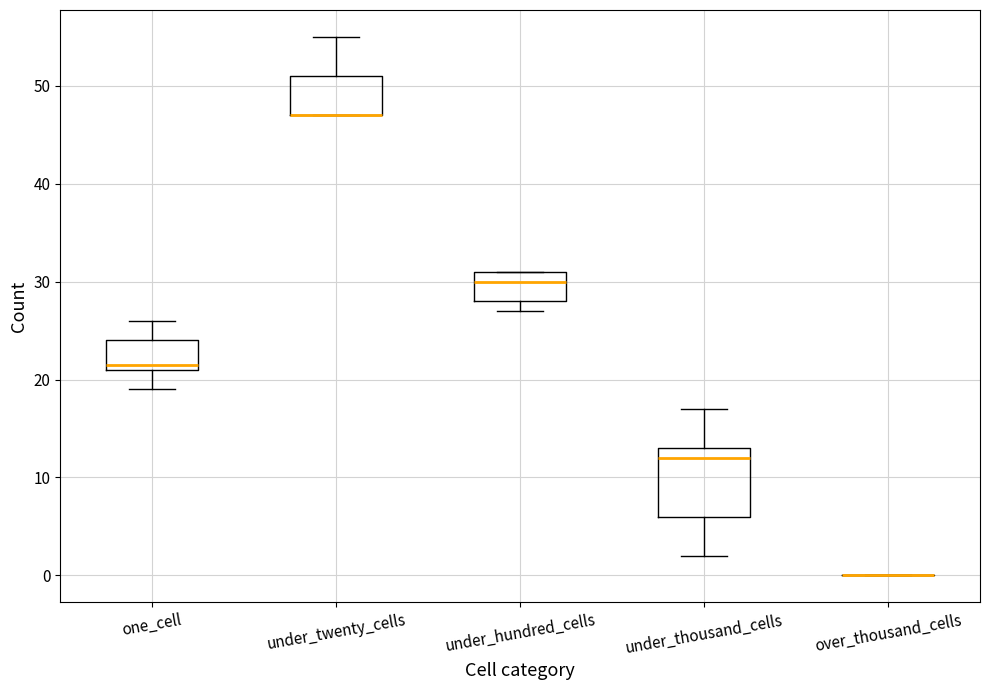

Reading left to right, read every box against the y-axis: the position of its median line, the range the box covers, and the ends of its whiskers. The values are not printed on the chart, so give them approximately, as read against the axis.

one_cell: median 22, box 21 to 24, whiskers 19 to 26
under_twenty_cells: median 47 (drawn on the box's lower edge), box 47 to 51, whiskers 47 to 55
under_hundred_cells: median 30, box 28 to 31, whiskers 27 to 31
under_thousand_cells: median 12, box 6 to 13, whiskers 2 to 17
over_thousand_cells: box collapsed to a line at 0, whiskers 0 to 0